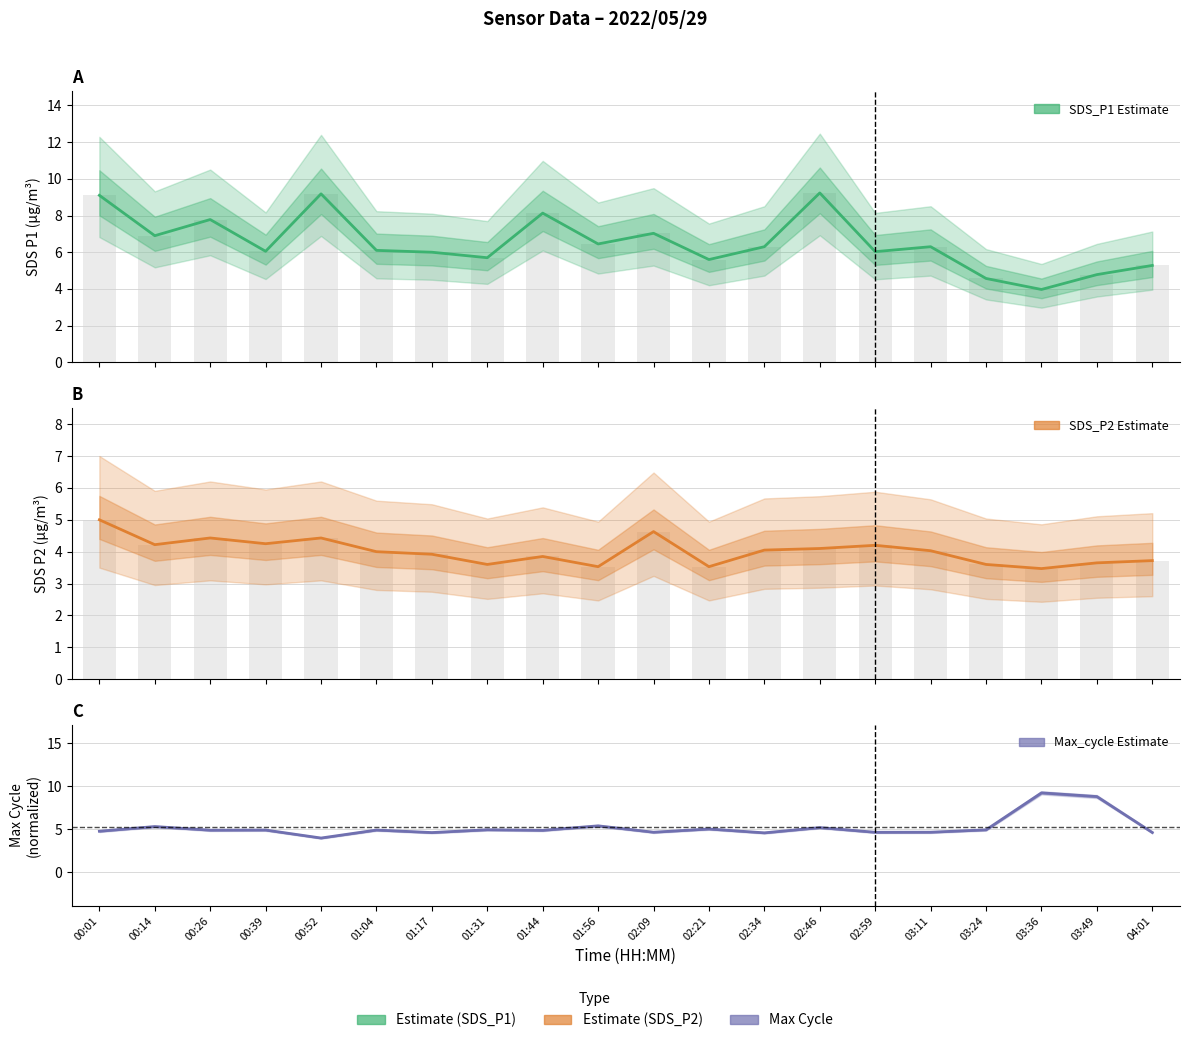

Reading left to right, what are all the values shown in this chart?

SDS_P1: 00:01=9.1	00:14=6.9	00:26=7.8	00:39=6.0	00:52=9.2	01:04=6.1	01:17=6.0	01:31=5.7	01:44=8.1	01:56=6.5	02:09=7.0	02:21=5.6	02:34=6.3	02:46=9.2	02:59=6.0	03:11=6.3	03:24=4.6	03:36=4.0	03:49=4.8	04:01=5.3
SDS_P2: 00:01=5.0	00:14=4.2	00:26=4.4	00:39=4.2	00:52=4.4	01:04=4.0	01:17=3.9	01:31=3.6	01:44=3.9	01:56=3.5	02:09=4.6	02:21=3.5	02:34=4.0	02:46=4.1	02:59=4.2	03:11=4.0	03:24=3.6	03:36=3.5	03:49=3.6	04:01=3.7
Max_cycle: 00:01=4.8	00:14=5.3	00:26=4.9	00:39=4.9	00:52=4.0	01:04=4.9	01:17=4.6	01:31=4.9	01:44=4.9	01:56=5.4	02:09=4.6	02:21=5.0	02:34=4.6	02:46=5.2	02:59=4.6	03:11=4.6	03:24=4.9	03:36=9.2	03:49=8.8	04:01=4.6